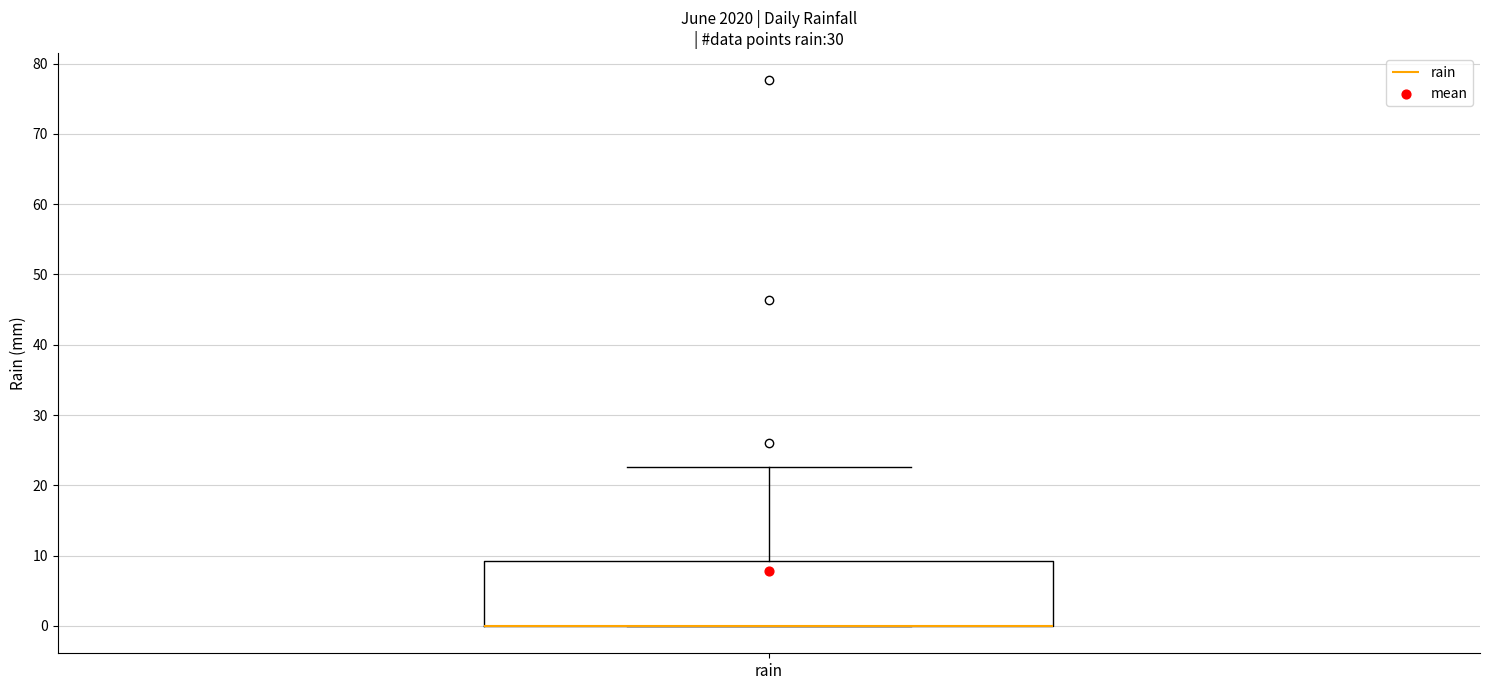

Transcribe this box plot: give where the median line is, the range the box spans, and where the two whiskers end, as read against the y-axis. The values are not printed on the chart, so give them approximately, as read against the axis.

median 0 (drawn on the box's lower edge), box 0 to 9, whiskers 0 to 23